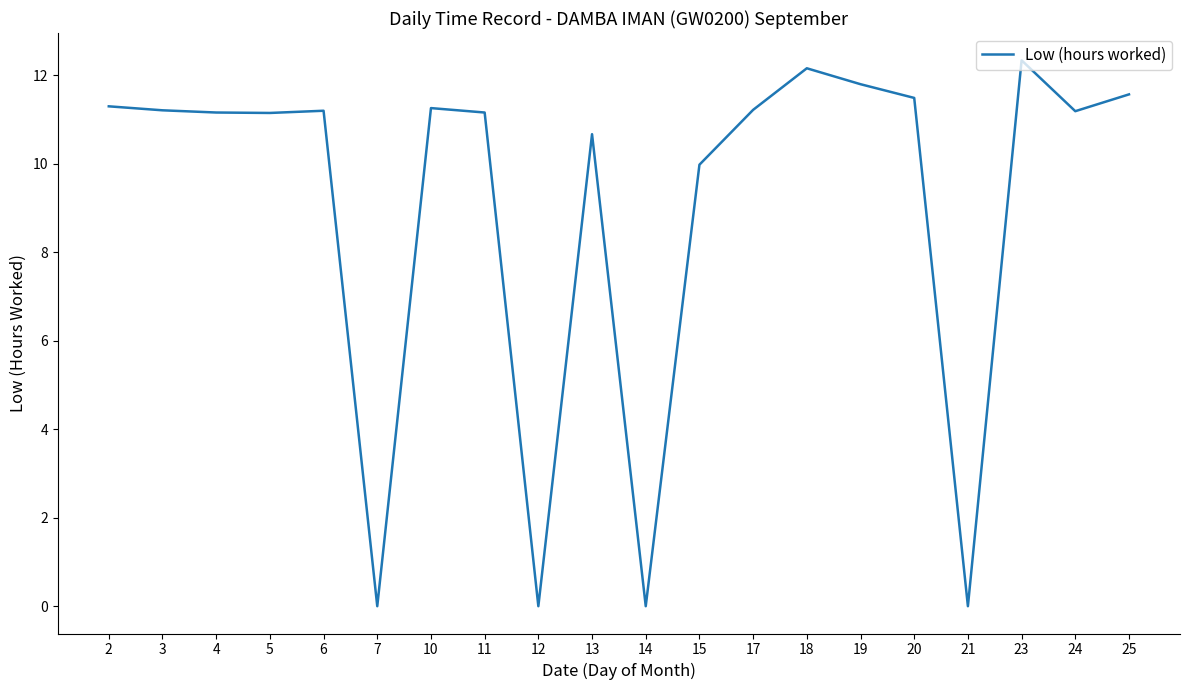

What is the difference between the values at 23 and 21?

12.3